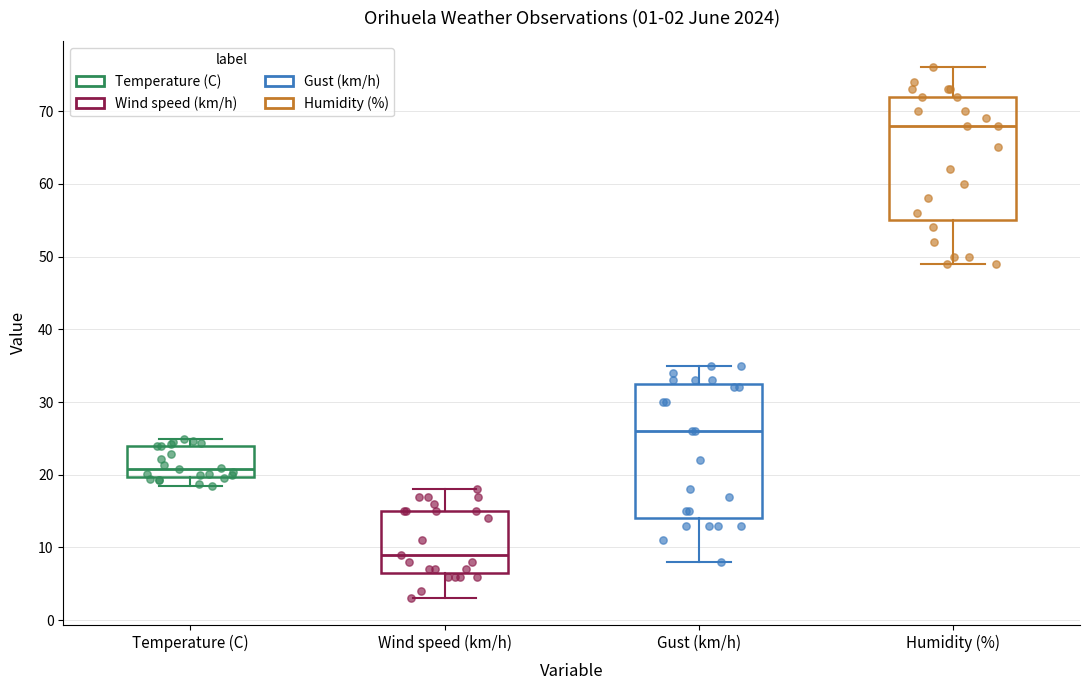

Which box's median line is the highest?

Humidity (%)